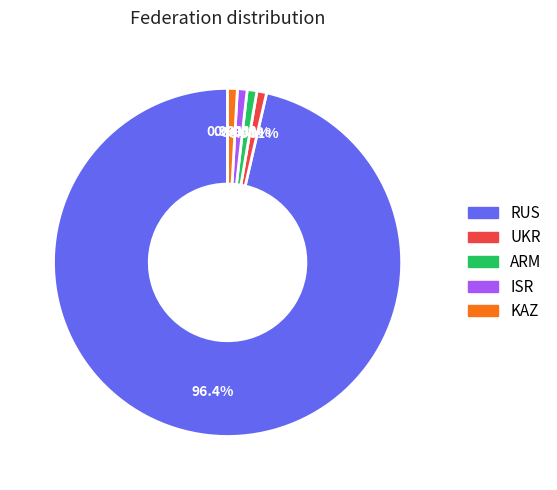

Count the number of slices in the pie.

5